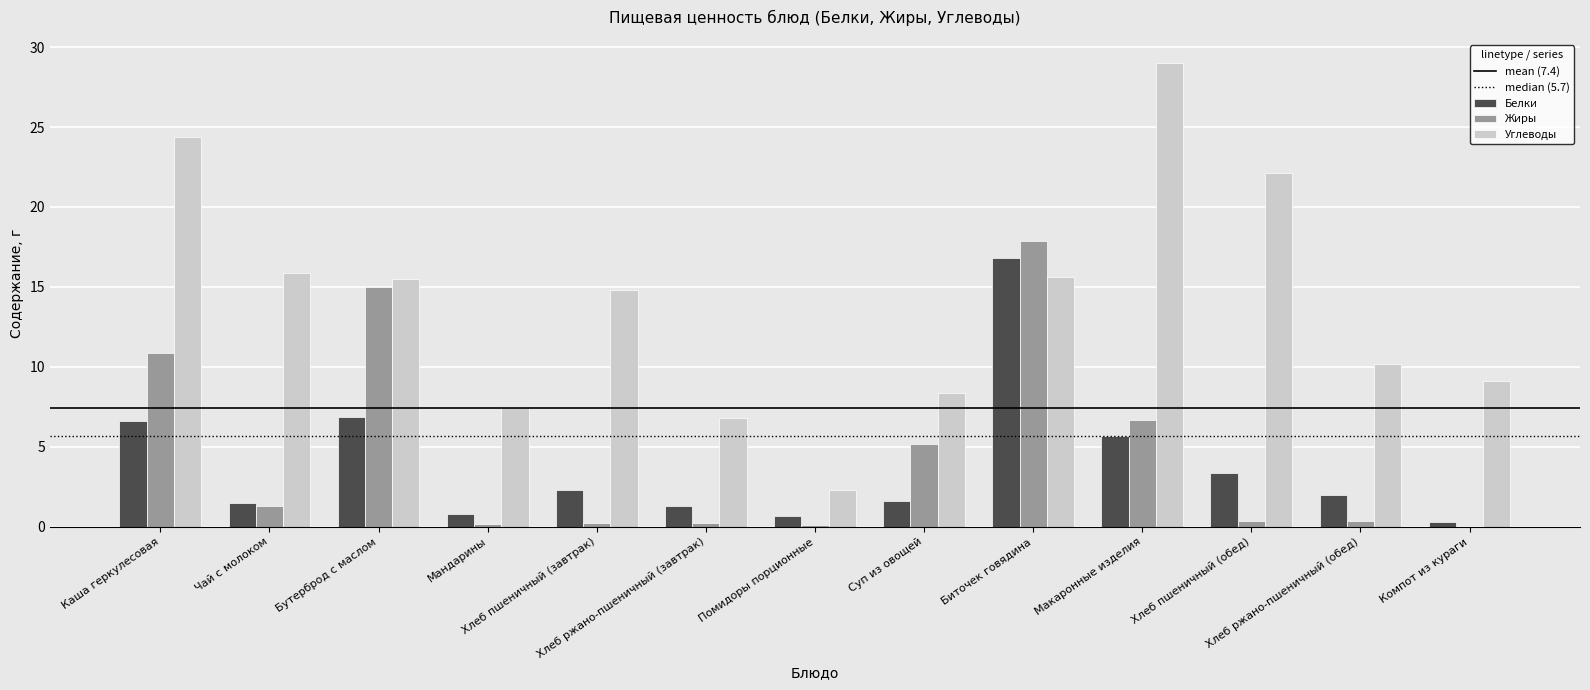

What is the maximum value shown in the chart?

29.0